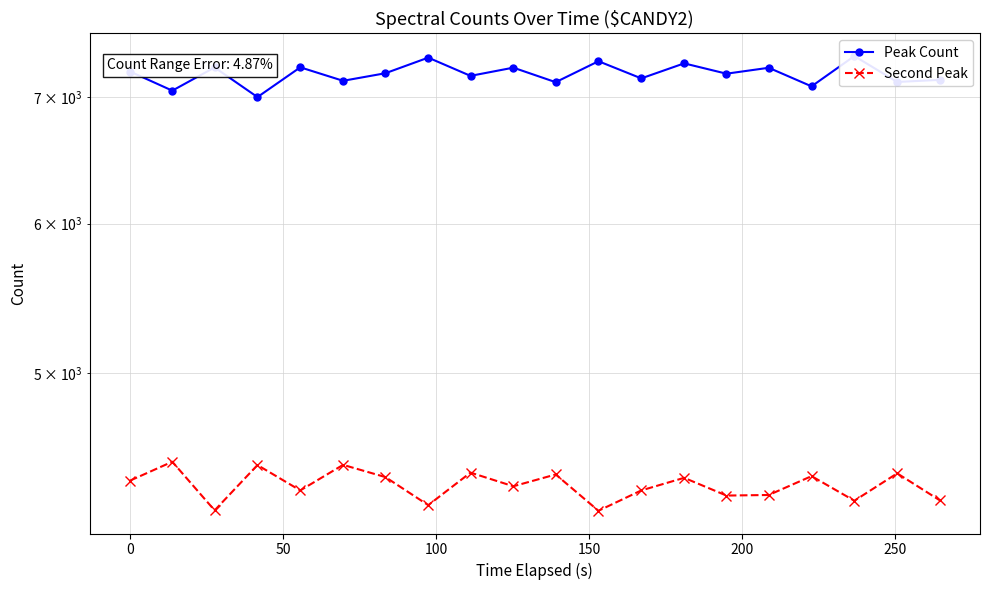

Does the chart have visible grid lines?

Yes